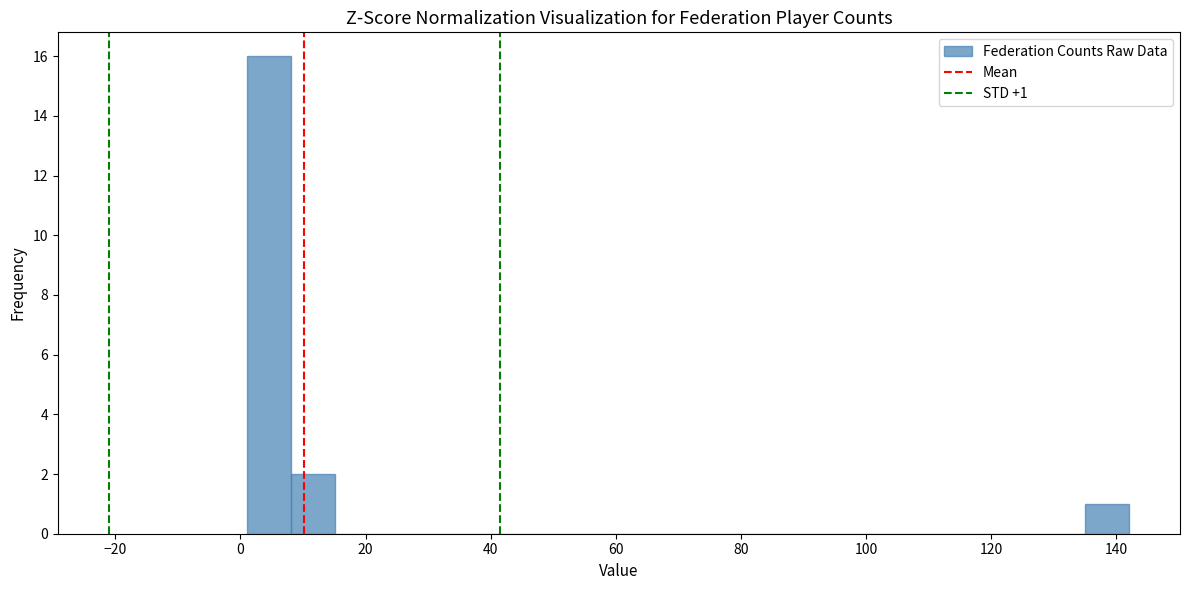

Around what value on the x-axis is the tallest bar? Give the approximate position of its centre, as read against the axis.

4